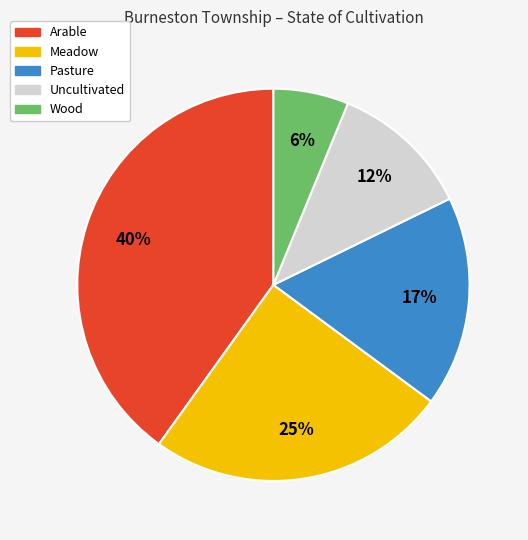

The Wood slice represents 1% of the pie. True or false?

False